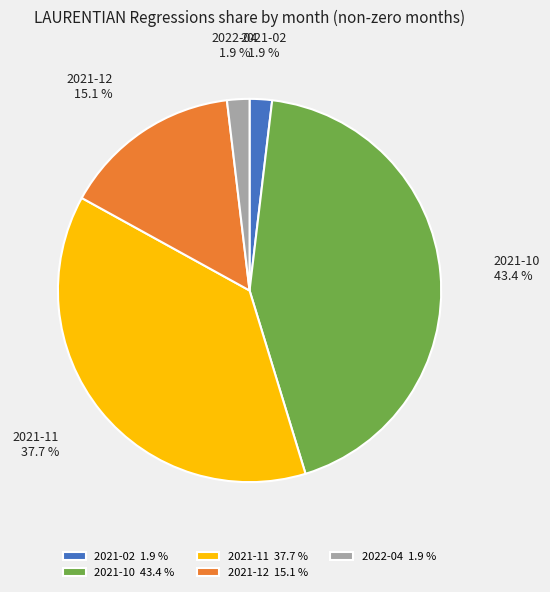

True or false: 2021-02 accounts for 14% of the total.

False